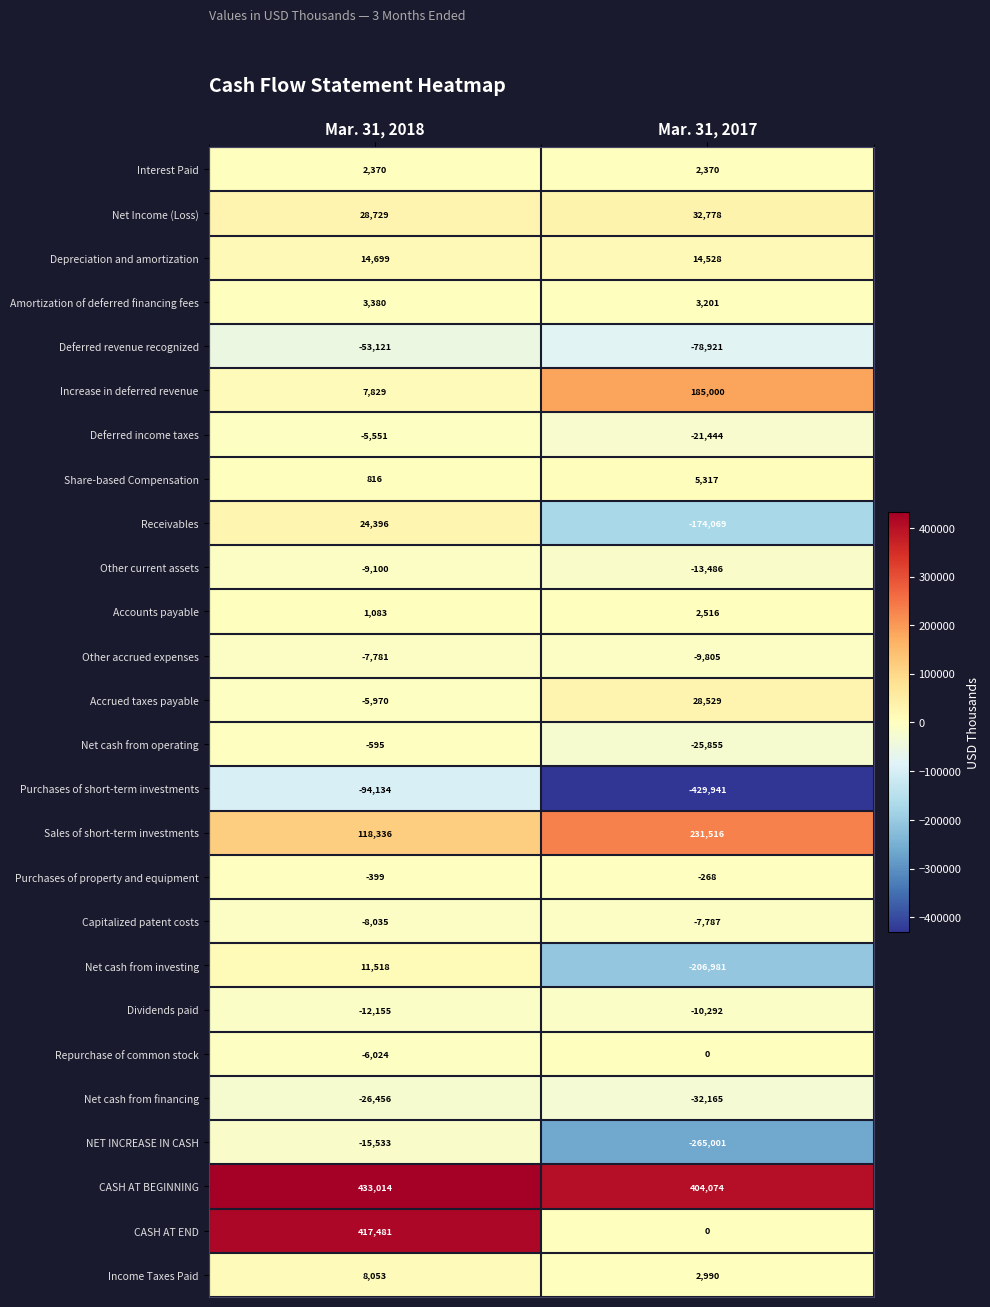

What is the total value across all series at Mar. 31, 2018?

826850